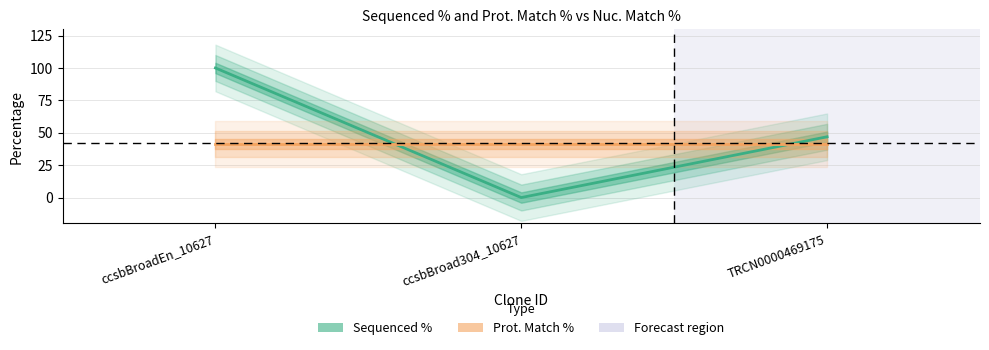

True or false: the data shows 44.8 at ccsbBroadEn_10627.

False